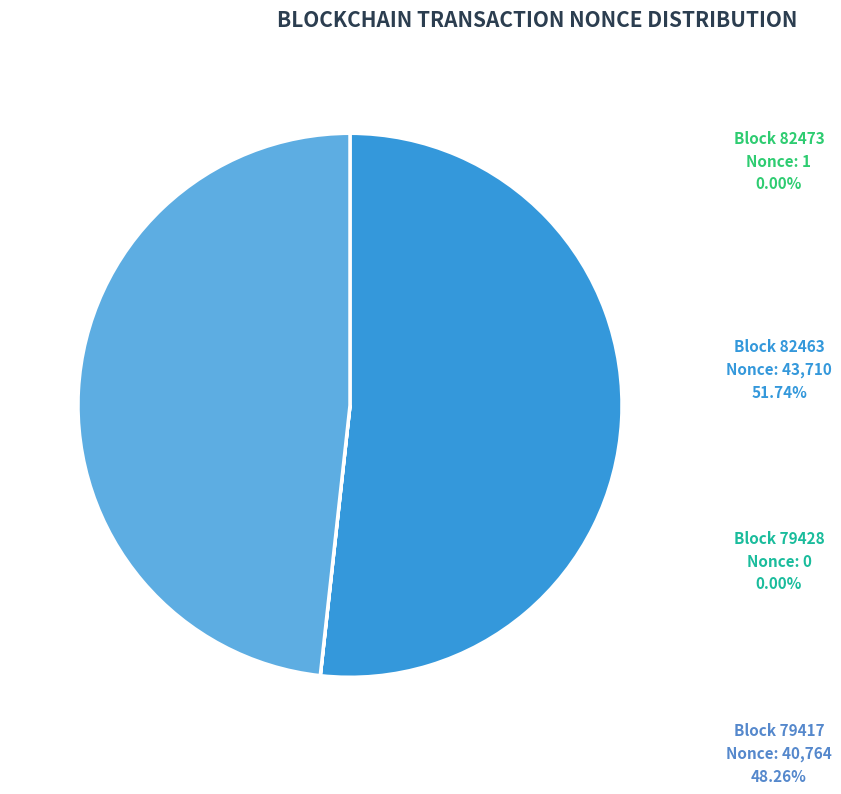

Does any single category account for the majority?

Yes